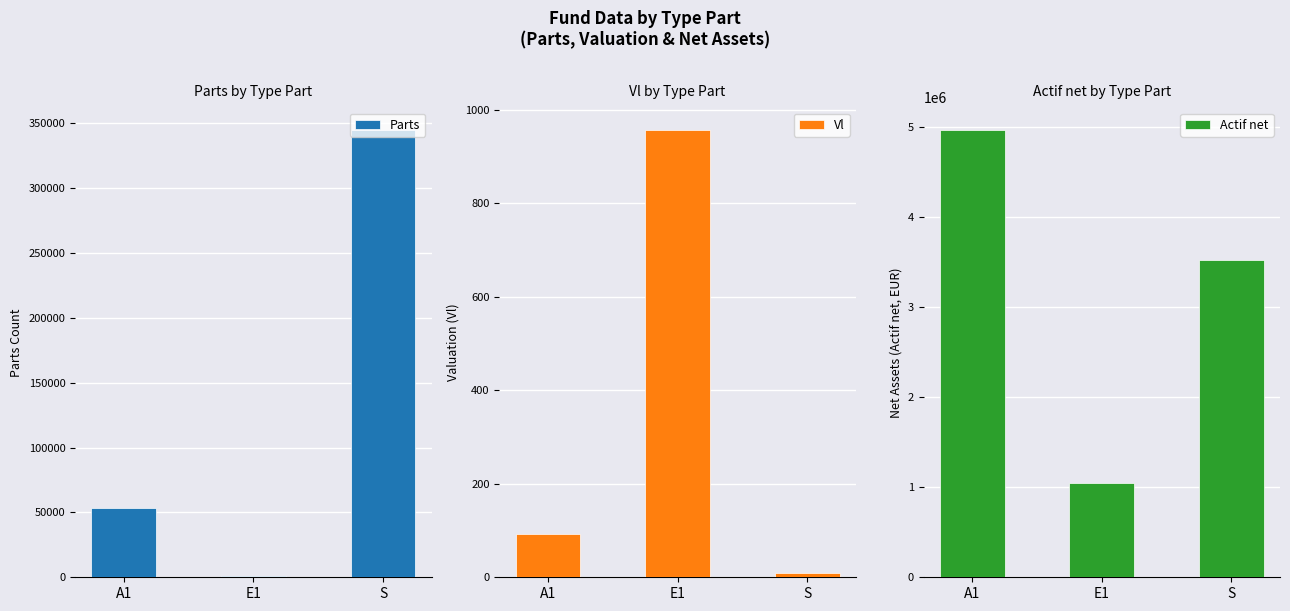

Reading left to right, extract all data points from this chart.

Parts: 53271.0	1089.8	345155.1
Vl: 93.3	957.6	10.2
Actif net: 4968207.0	1043685.6	3523524.1